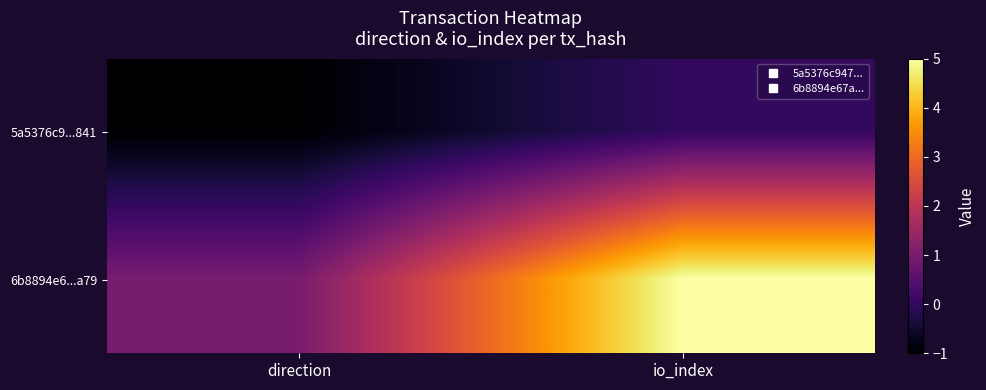

Rank the series by their maximum value, from lowest to highest.

5a5376c9...841, 6b8894e6...a79